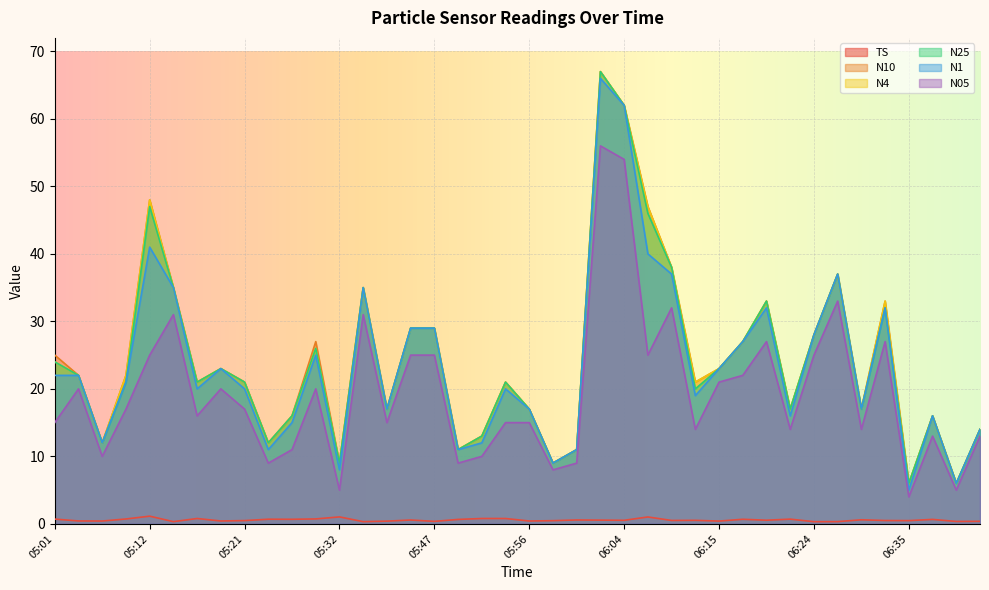

Reading right to left, list all the values displayed in this chart.

TS: 0.4	0.4	0.7	0.5	0.5	0.6	0.3	0.3	0.7	0.5	0.7	0.4	0.5	0.5	1.0	0.5	0.6	0.6	0.5	0.4	0.8	0.8	0.7	0.4	0.6	0.4	0.3	1.0	0.7	0.7	0.7	0.5	0.4	0.8	0.3	1.1	0.7	0.4	0.4	0.7
N10: 14.0	6.0	16.0	6.0	33.0	17.0	37.0	28.0	17.0	33.0	27.0	23.0	21.0	38.0	47.0	62.0	67.0	11.0	9.0	17.0	21.0	13.0	11.0	29.0	29.0	17.0	35.0	9.0	27.0	16.0	12.0	21.0	23.0	21.0	35.0	48.0	22.0	12.0	22.0	25.0
N4: 14.0	6.0	16.0	6.0	33.0	17.0	37.0	28.0	17.0	33.0	27.0	23.0	21.0	38.0	47.0	62.0	67.0	11.0	9.0	17.0	21.0	13.0	11.0	29.0	29.0	17.0	35.0	9.0	26.0	16.0	12.0	21.0	23.0	21.0	35.0	48.0	22.0	12.0	22.0	24.0
N25: 14.0	6.0	16.0	6.0	32.0	17.0	37.0	28.0	17.0	33.0	27.0	23.0	20.0	38.0	46.0	62.0	67.0	11.0	9.0	17.0	21.0	13.0	11.0	29.0	29.0	17.0	35.0	9.0	26.0	16.0	12.0	21.0	23.0	21.0	35.0	47.0	21.0	12.0	22.0	24.0
N1: 14.0	6.0	16.0	5.0	32.0	17.0	37.0	28.0	16.0	32.0	27.0	23.0	19.0	37.0	40.0	62.0	66.0	11.0	9.0	17.0	20.0	12.0	11.0	29.0	29.0	17.0	35.0	8.0	25.0	15.0	11.0	20.0	23.0	20.0	35.0	41.0	21.0	12.0	22.0	22.0
N05: 13.0	5.0	13.0	4.0	27.0	14.0	33.0	25.0	14.0	27.0	22.0	21.0	14.0	32.0	25.0	54.0	56.0	9.0	8.0	15.0	15.0	10.0	9.0	25.0	25.0	15.0	31.0	5.0	20.0	11.0	9.0	17.0	20.0	16.0	31.0	25.0	17.0	10.0	20.0	15.0